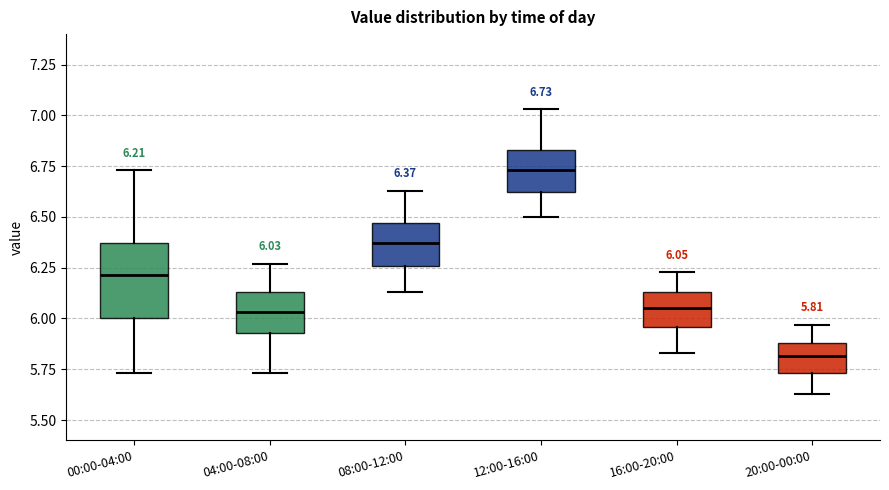

Which box's median line is the lowest?

20:00-00:00